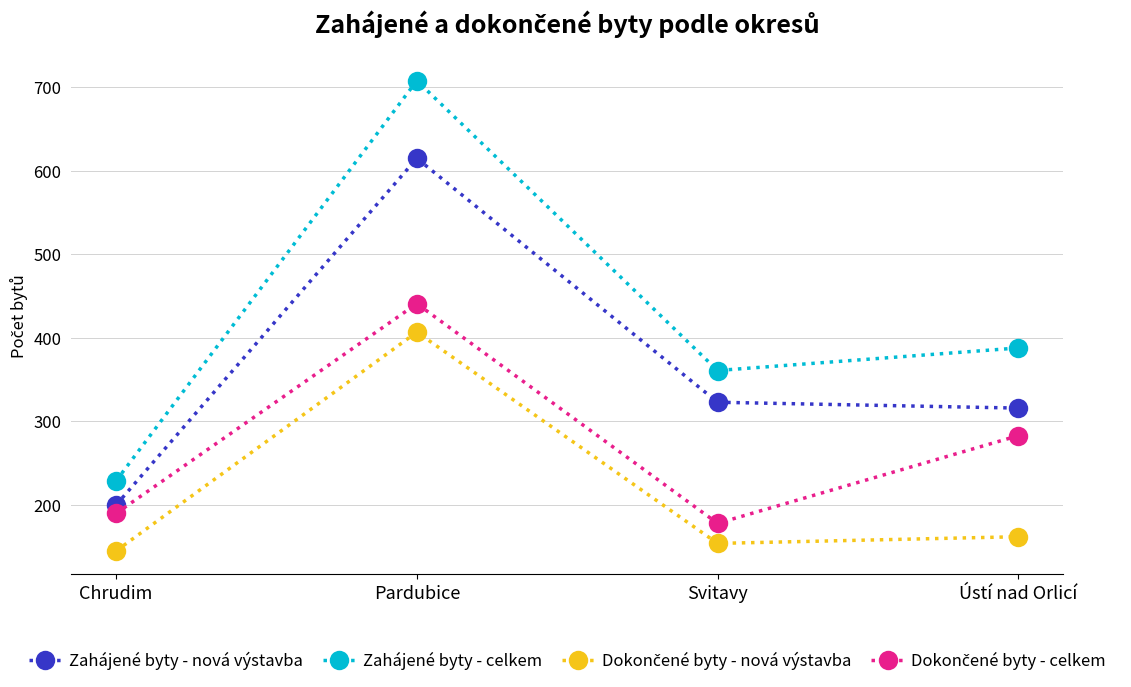

In Zahájené byty - nová výstavba, how many points are higher than both neighbors (excluding endpoints)?

1